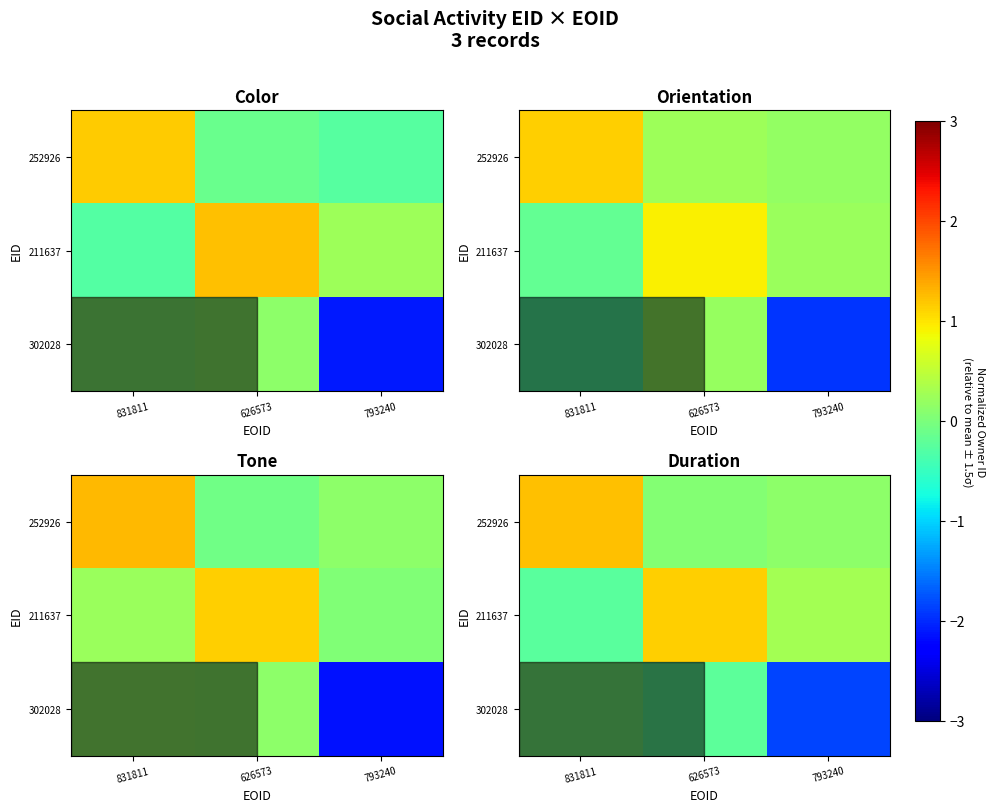

At which category does the chart reach its peak across all series?

831811